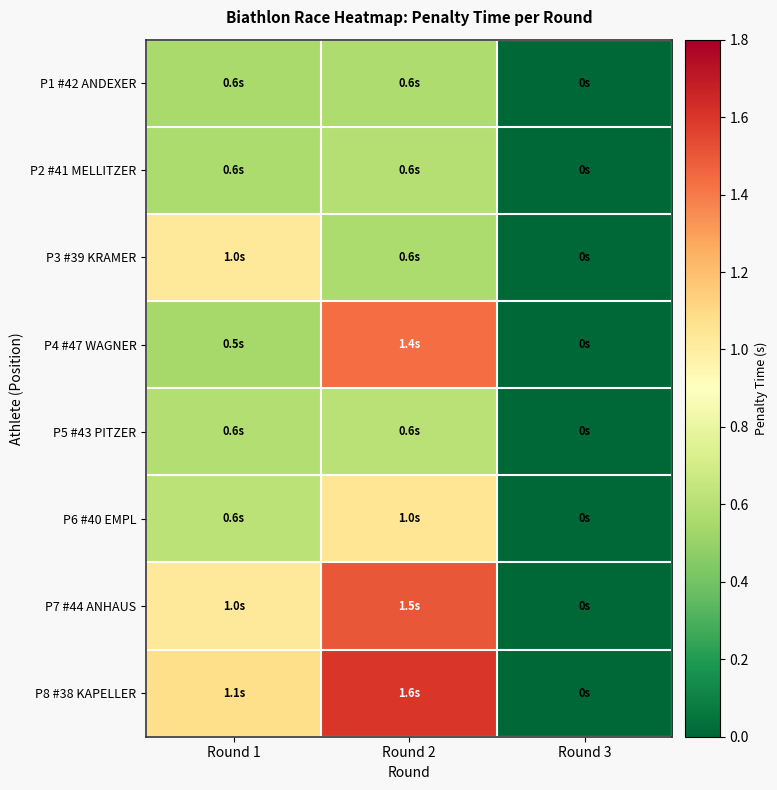

At which category is the sum across all series the highest?

Round 2